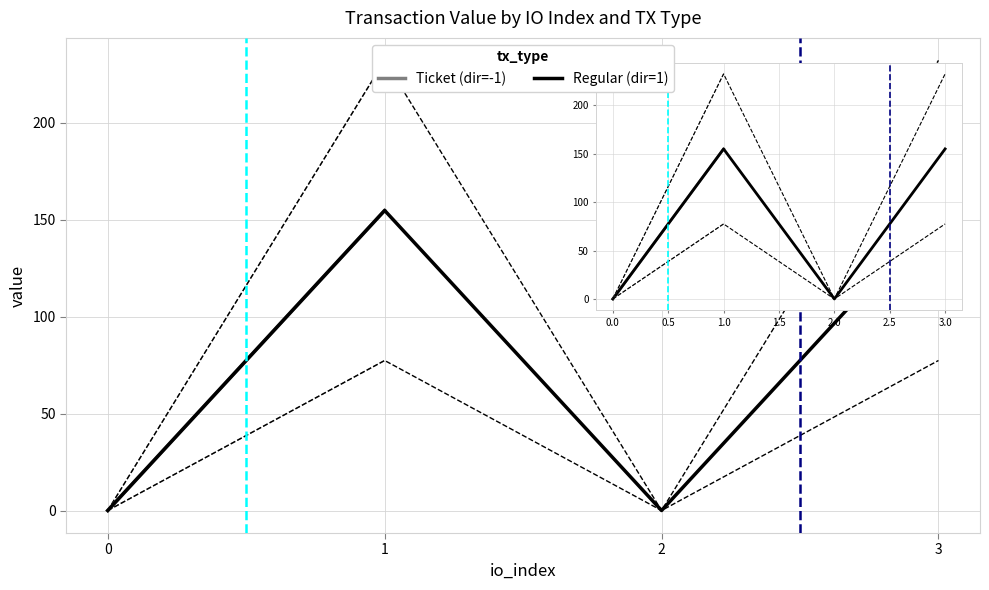

How many lines are shown in the chart?

2